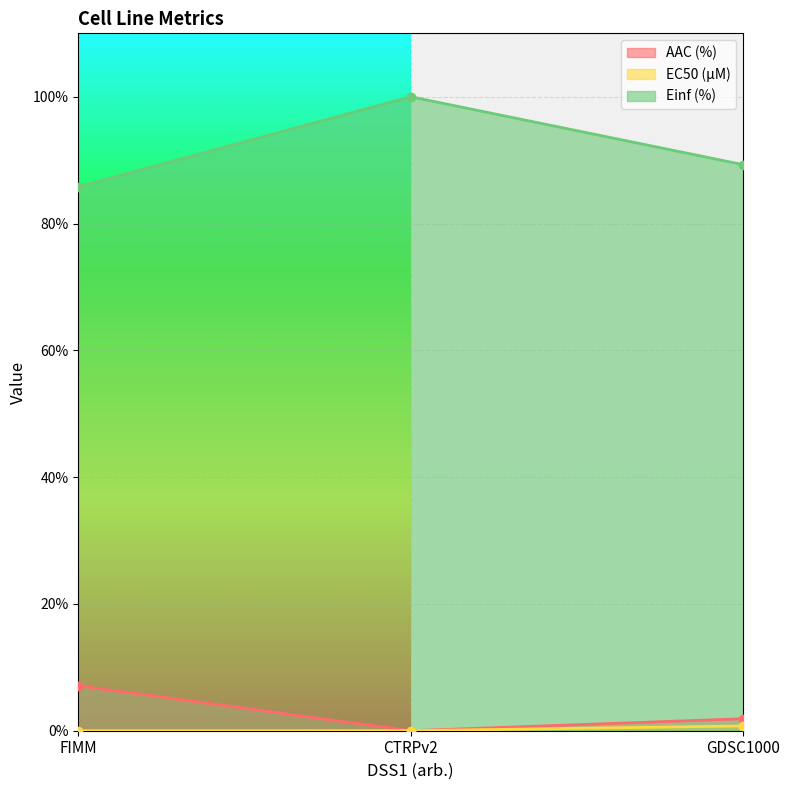

How many lines are shown in the chart?

3